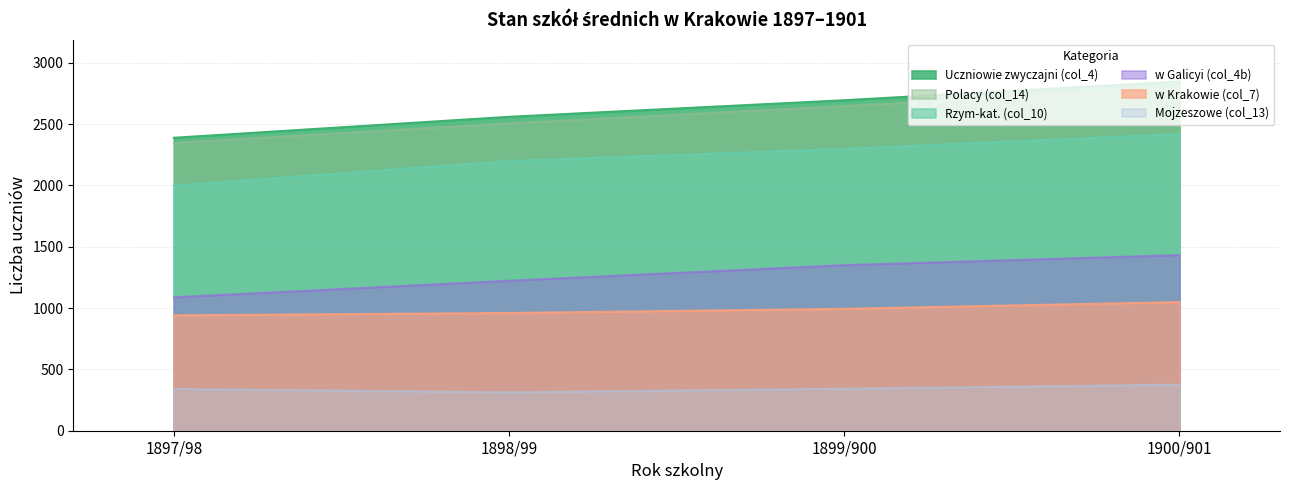

How many distinct data groups are displayed?

6